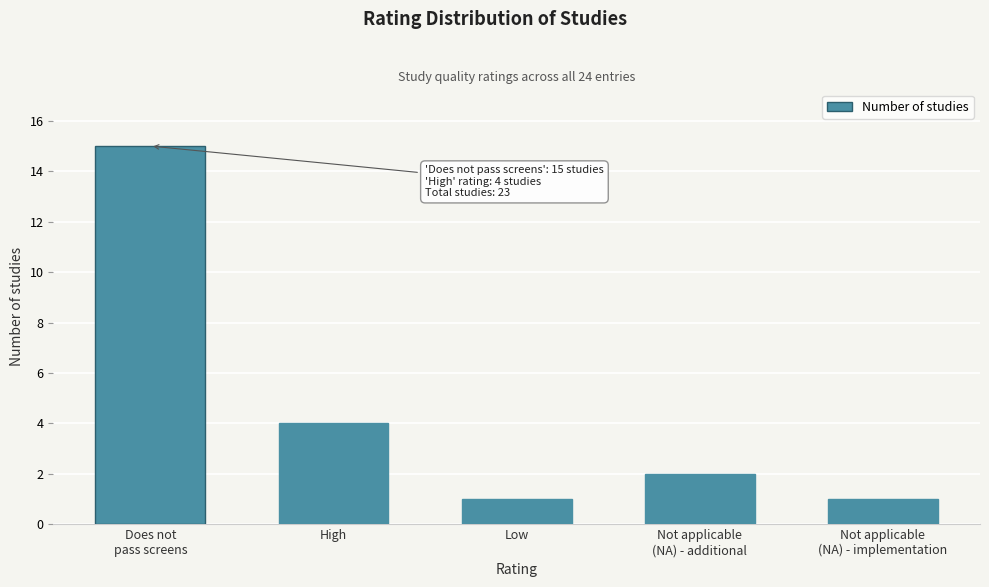

Reading left to right, list all the values displayed in this chart.

15	4	1	2	1